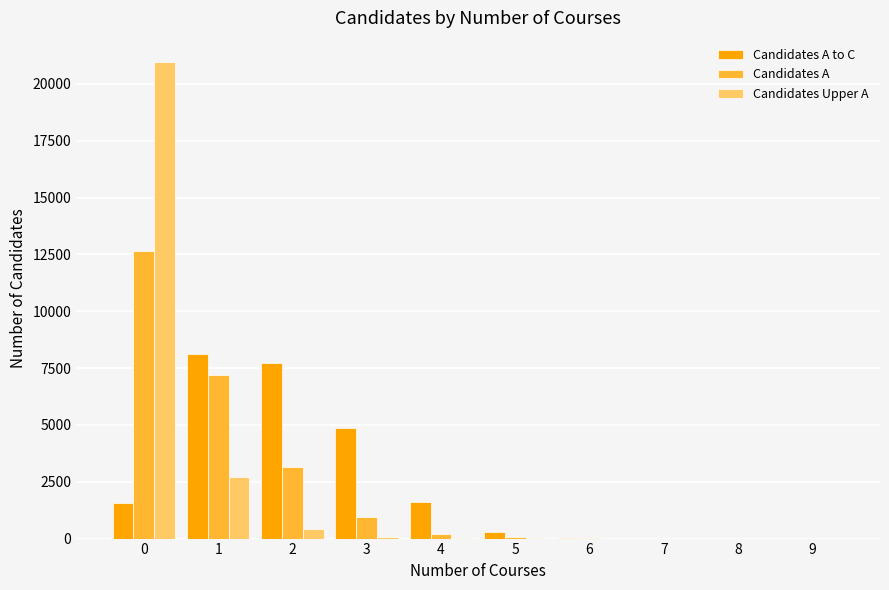

Which category has the highest value in the Candidates A to C series?

1